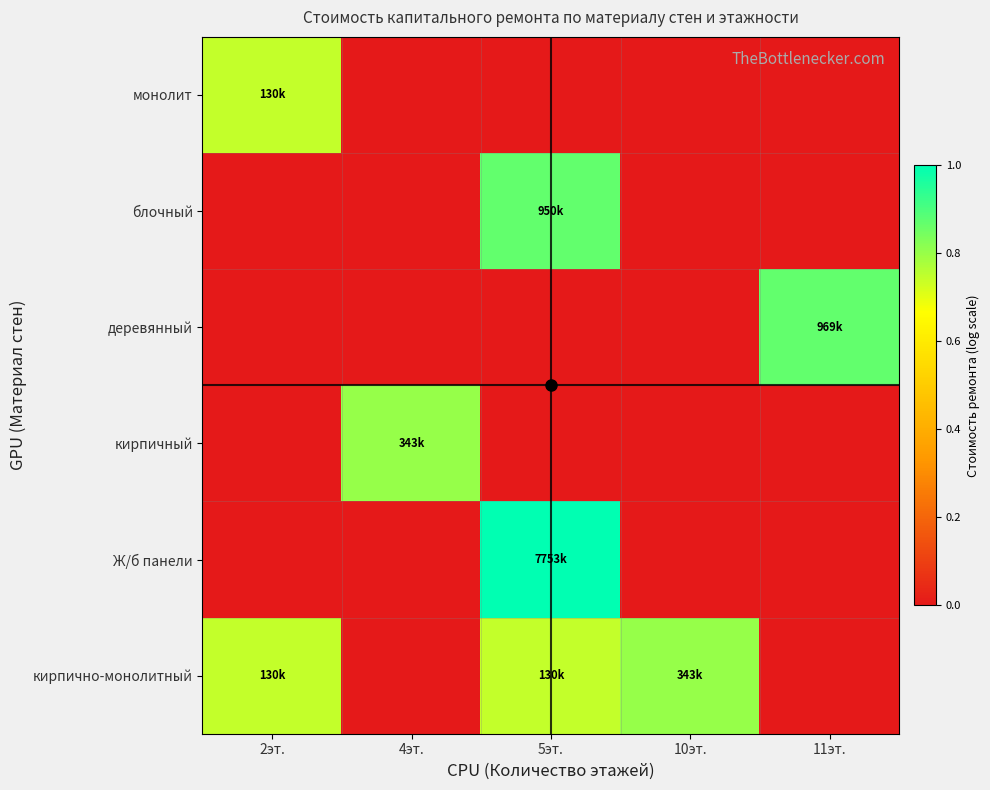

Count the number of data series in this chart.

6